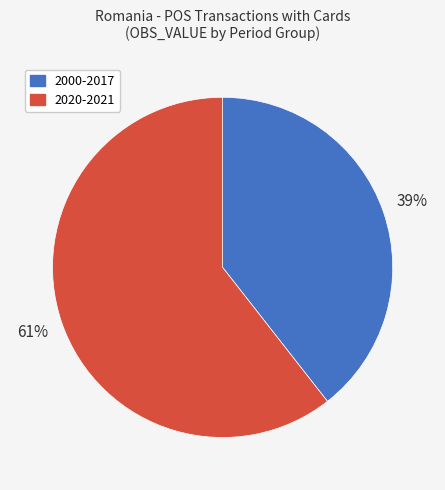

The 2020-2021 slice represents 46% of the pie. True or false?

False